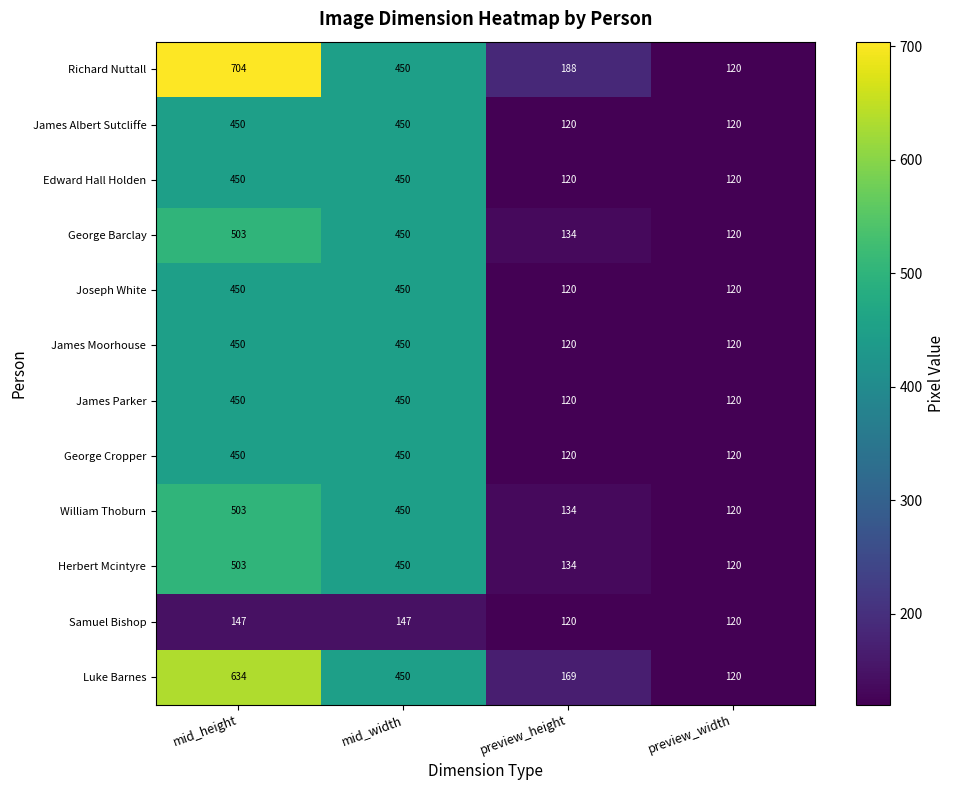

Which series has the largest range (max minus min)?

Richard Nuttall